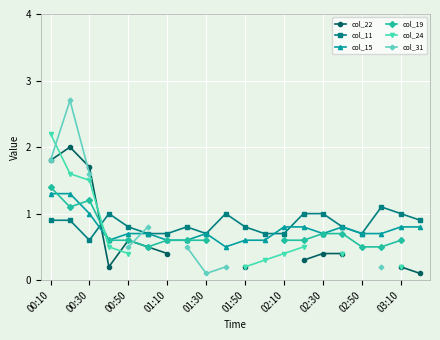

List the series in order of their peak value, lowest first.

col_11, col_15, col_19, col_22, col_24, col_31